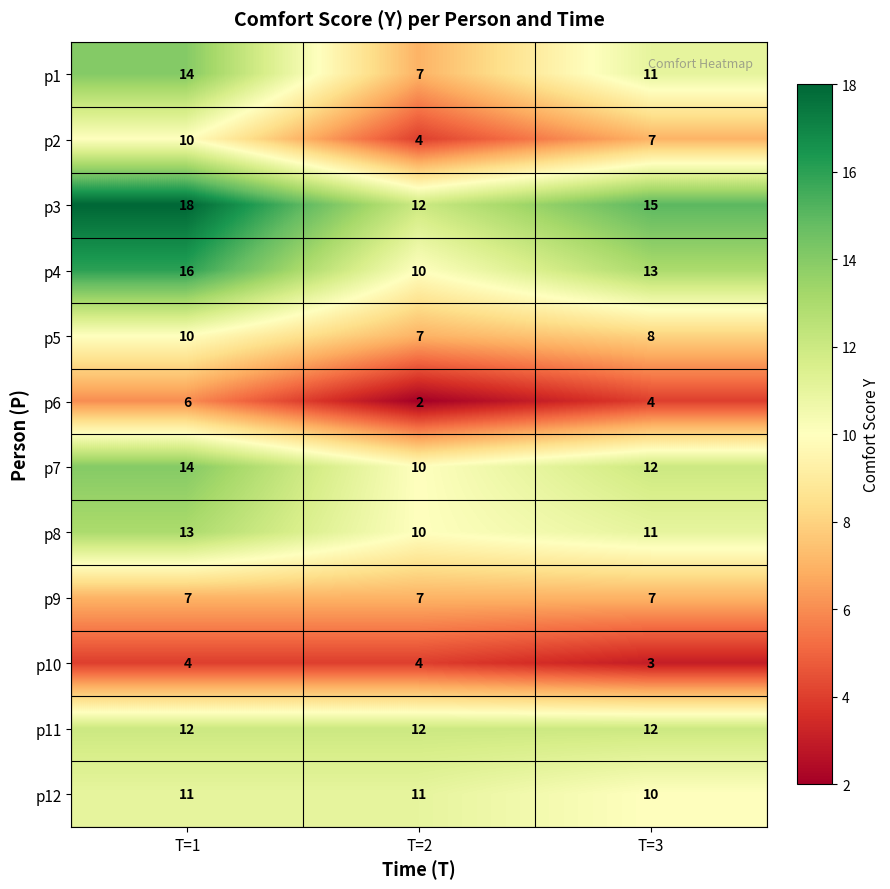

Rank the categories by p5 value from highest to lowest.

T=1, T=3, T=2